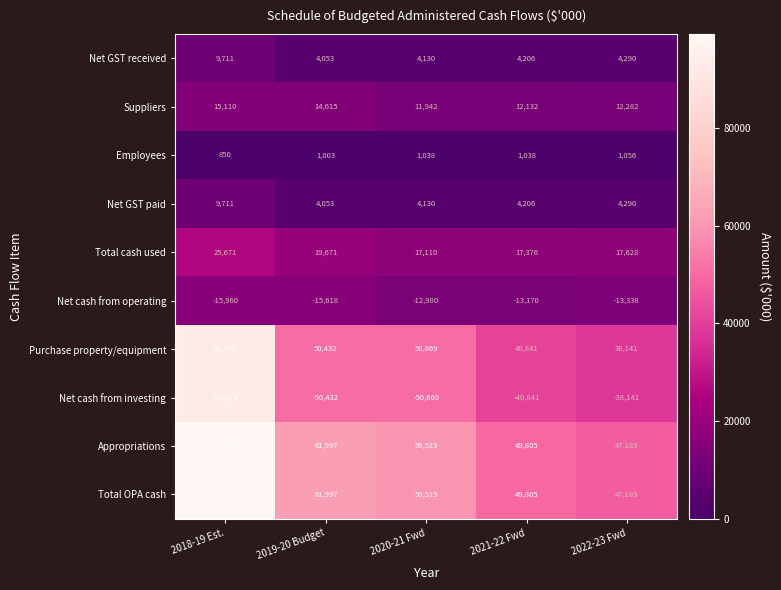

Read the Net cash from investing value at 2022-23 Fwd.

-38141